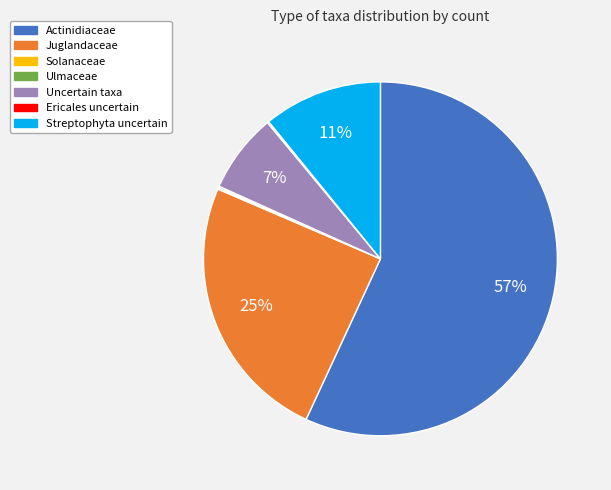

To the nearest percent, what is the average slice percentage?

14%